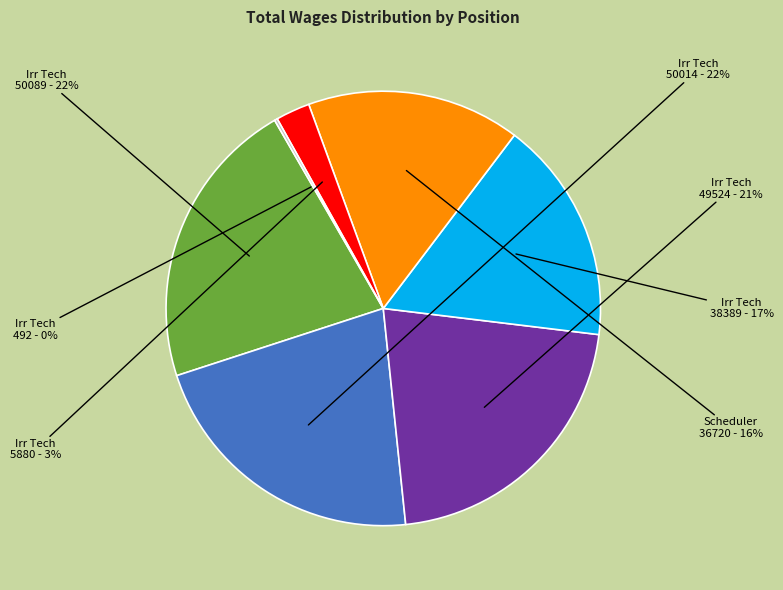

Is there any slice that represents more than half of the pie?

No